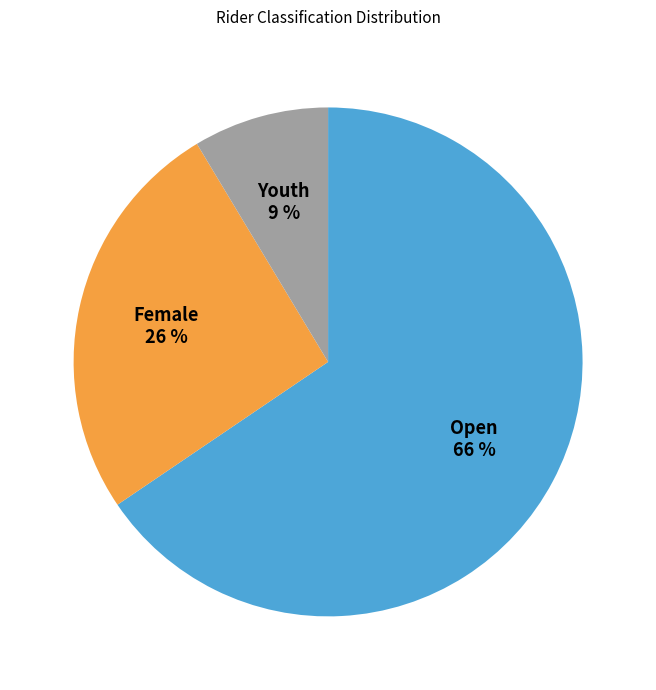

Combined, do Youth 9 % and Female 26 % account for over 50%?

No